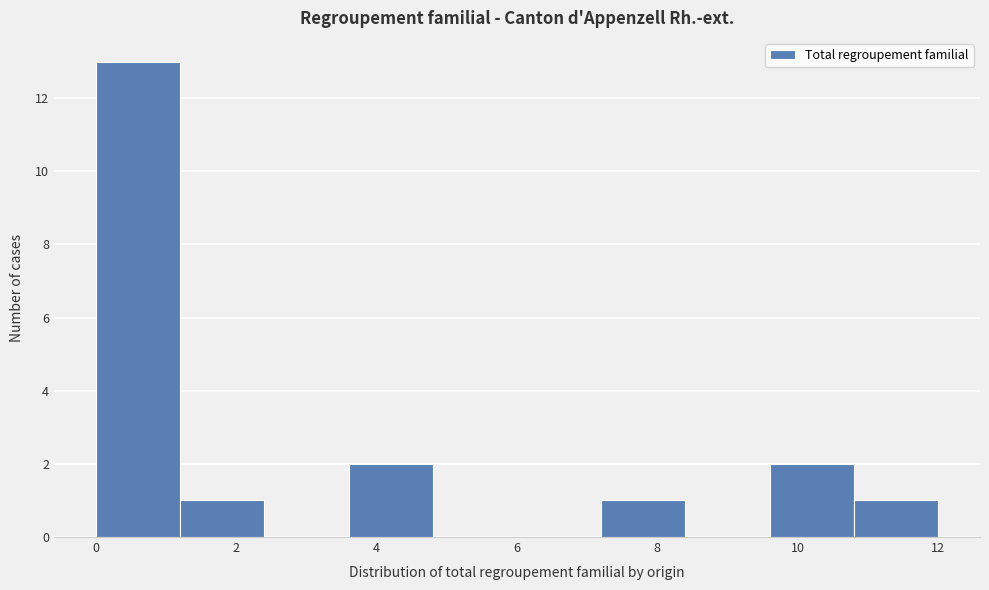

Reading left to right, list every bar in this chart as the range it spans on the x-axis followed by its height. The values are not printed on the chart, so give them approximately, as read against the axis.

0.0 to 1.2: 13
1.2 to 2.4: 1
2.4 to 3.6: 0
3.6 to 4.8: 2
4.8 to 6.0: 0
6.0 to 7.2: 0
7.2 to 8.4: 1
8.4 to 9.6: 0
9.6 to 10.8: 2
10.8 to 12.0: 1